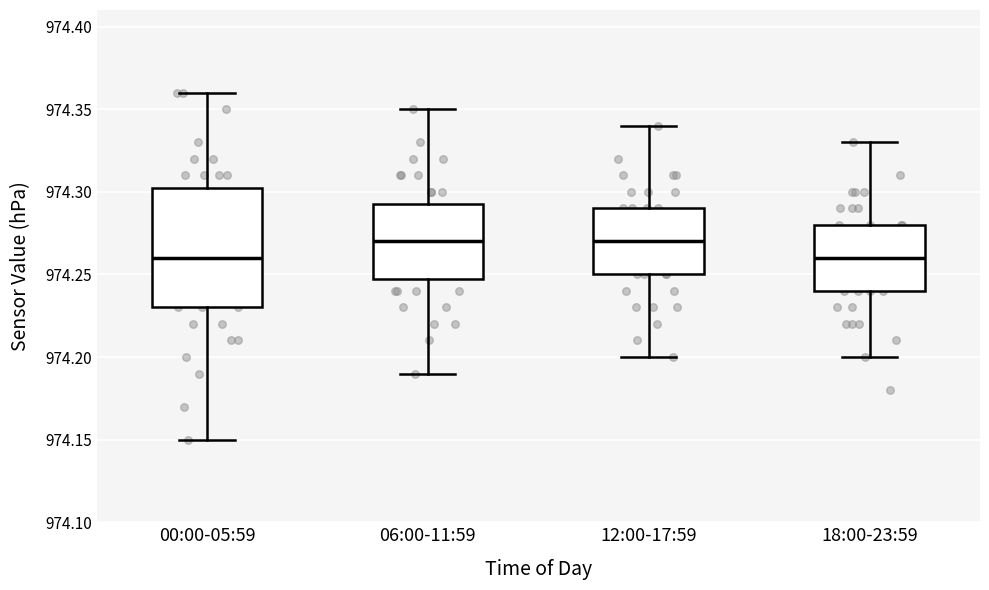

Reading left to right, read every box against the y-axis: the position of its median line, the range the box covers, and the ends of its whiskers. The values are not printed on the chart, so give them approximately, as read against the axis.

00:00-05:59: median 974.260, box 974.230 to 974.305, whiskers 974.150 to 974.360
06:00-11:59: median 974.270, box 974.250 to 974.295, whiskers 974.190 to 974.350
12:00-17:59: median 974.270, box 974.250 to 974.290, whiskers 974.200 to 974.340
18:00-23:59: median 974.260, box 974.240 to 974.280, whiskers 974.200 to 974.330